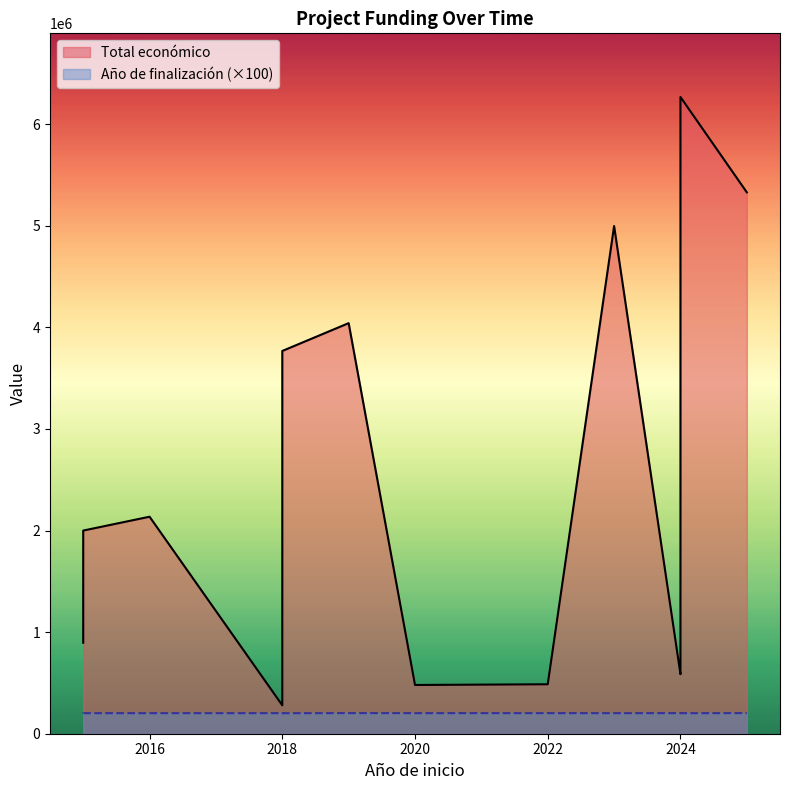

Rank the series at 2023 from lowest to highest value.

Año de finalización, Total económico